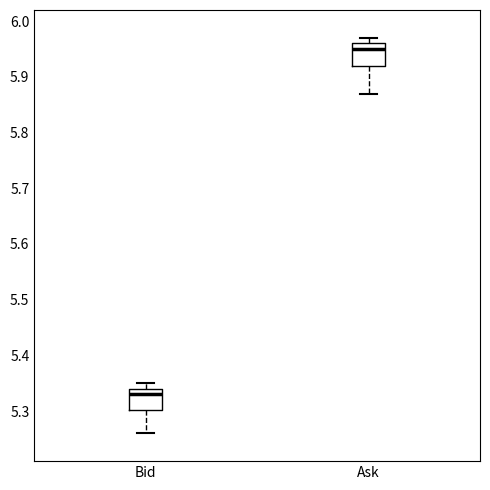

Reading left to right, transcribe this box plot: for each box, give where its median line is, the range the box spans, and where its two whiskers end, as read against the y-axis. The values are not printed on the chart, so give them approximately, as read against the axis.

Bid: median 5.33, box 5.30 to 5.34, whiskers 5.26 to 5.35
Ask: median 5.95, box 5.92 to 5.96, whiskers 5.87 to 5.97